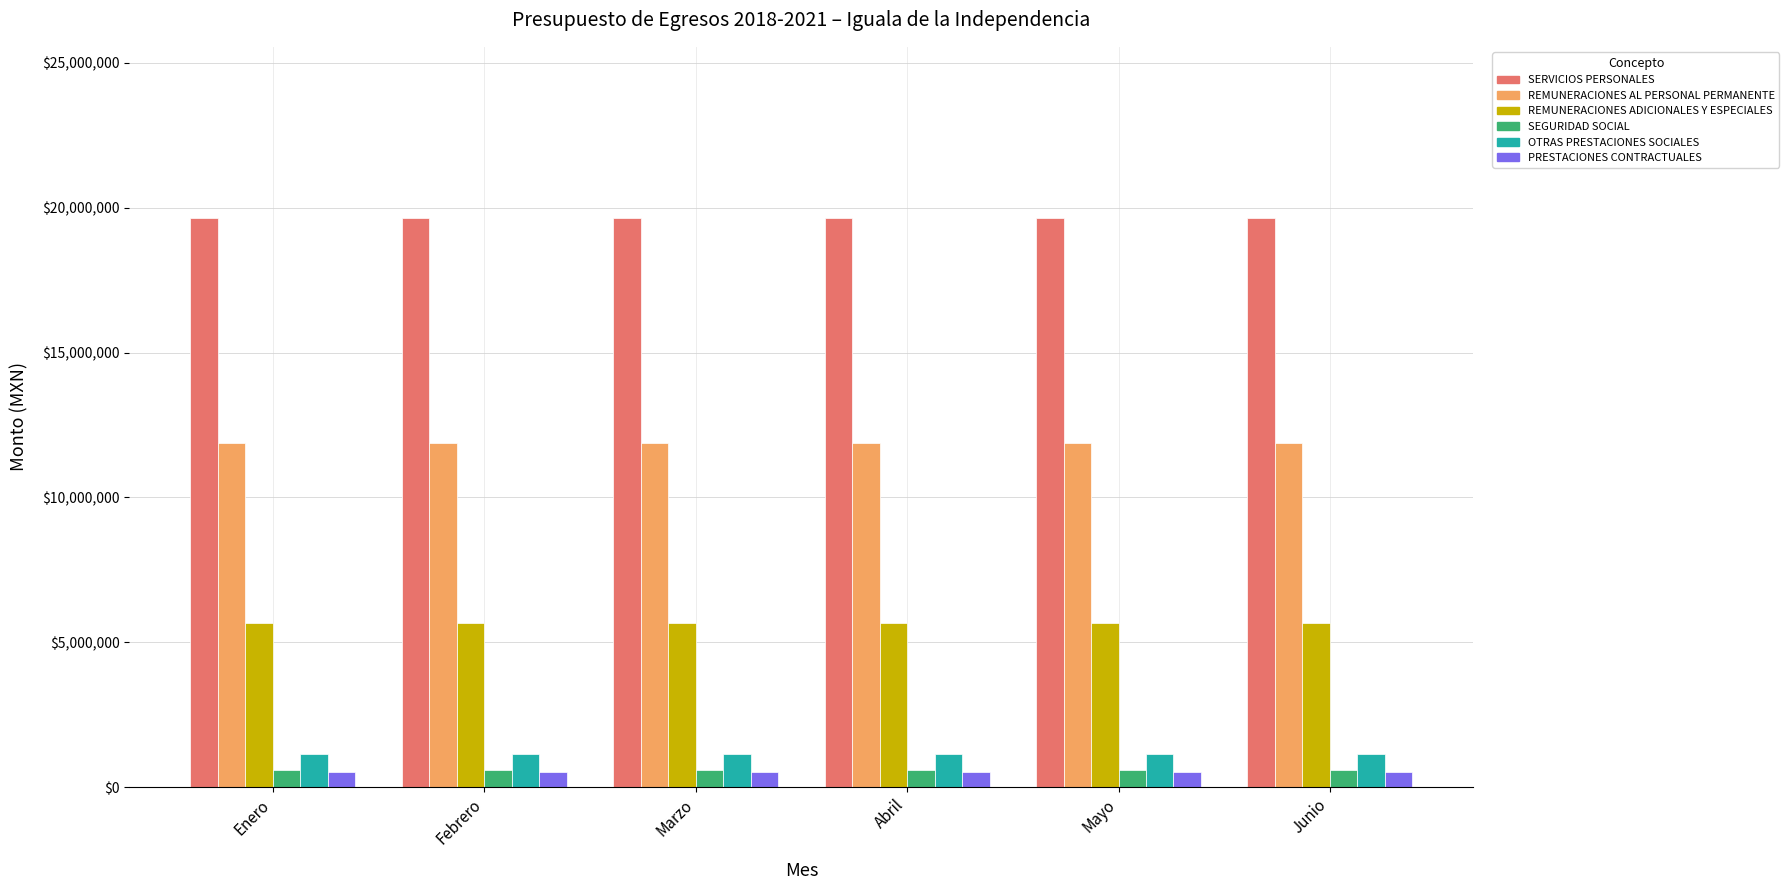

Which series has the largest total across all categories?

SERVICIOS PERSONALES